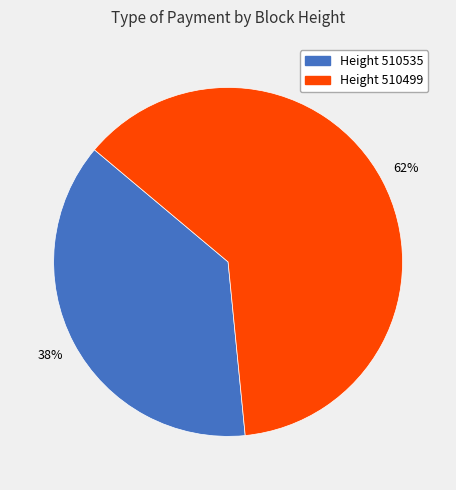

What percentage is the Height 510499 slice, to the nearest percent?

62%